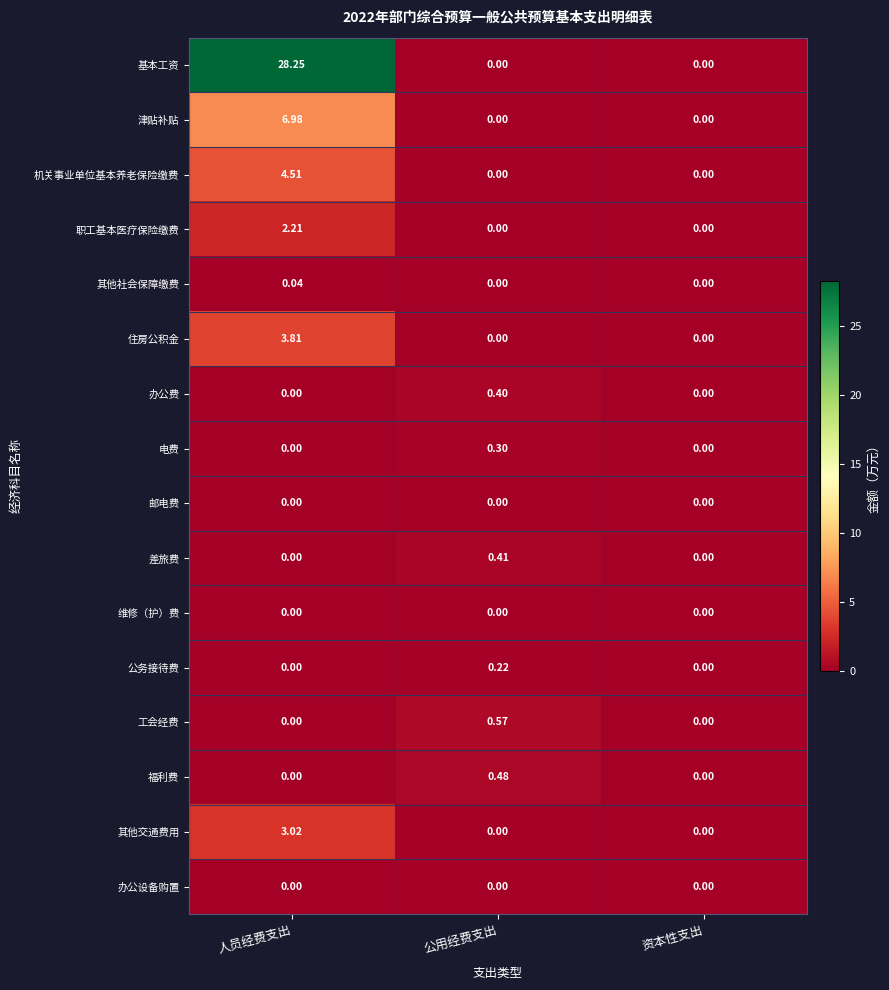

Which category has the highest value across all series?

人员经费支出